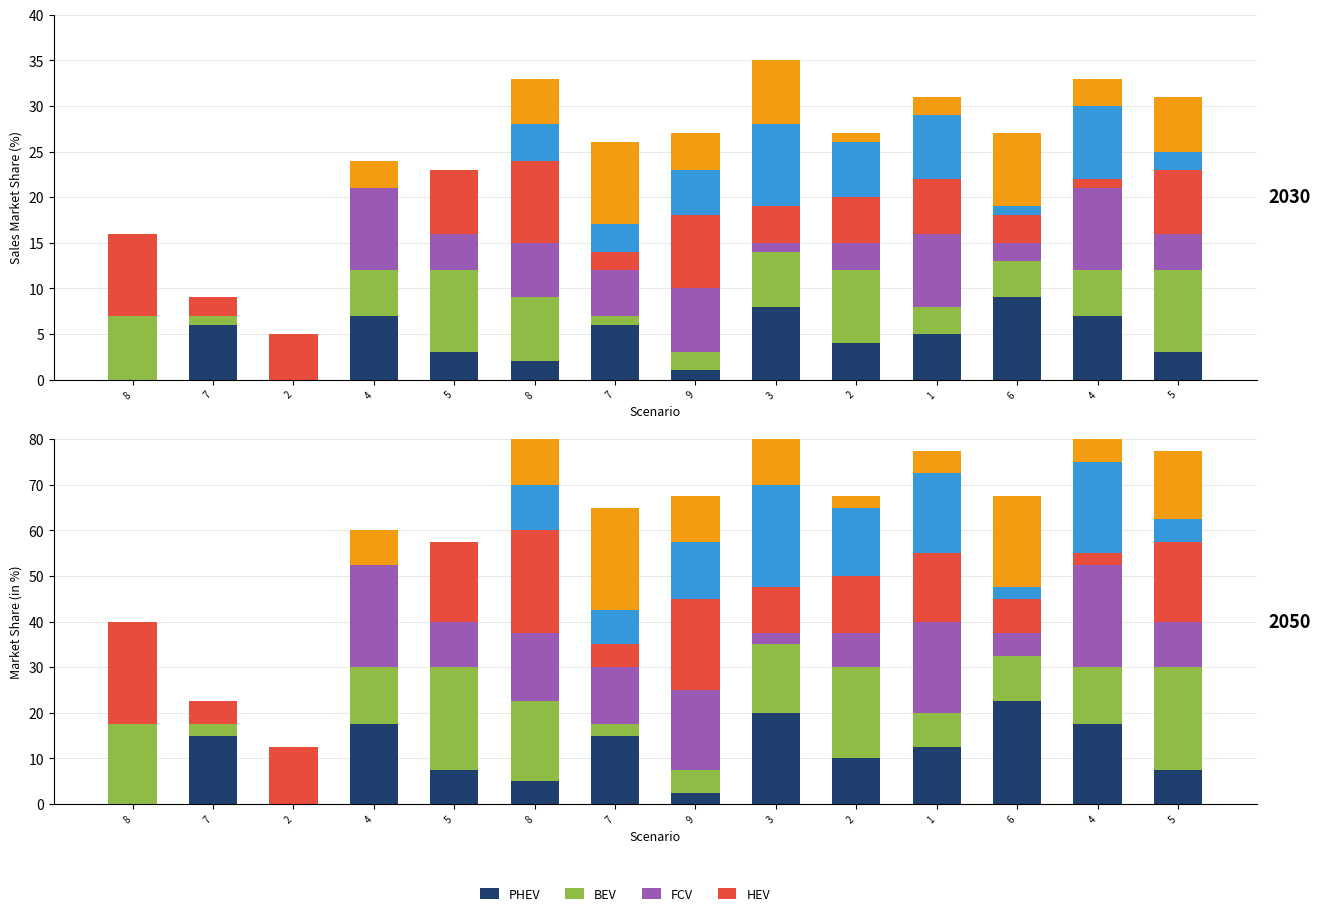

How many values in HEV are above zero?

13